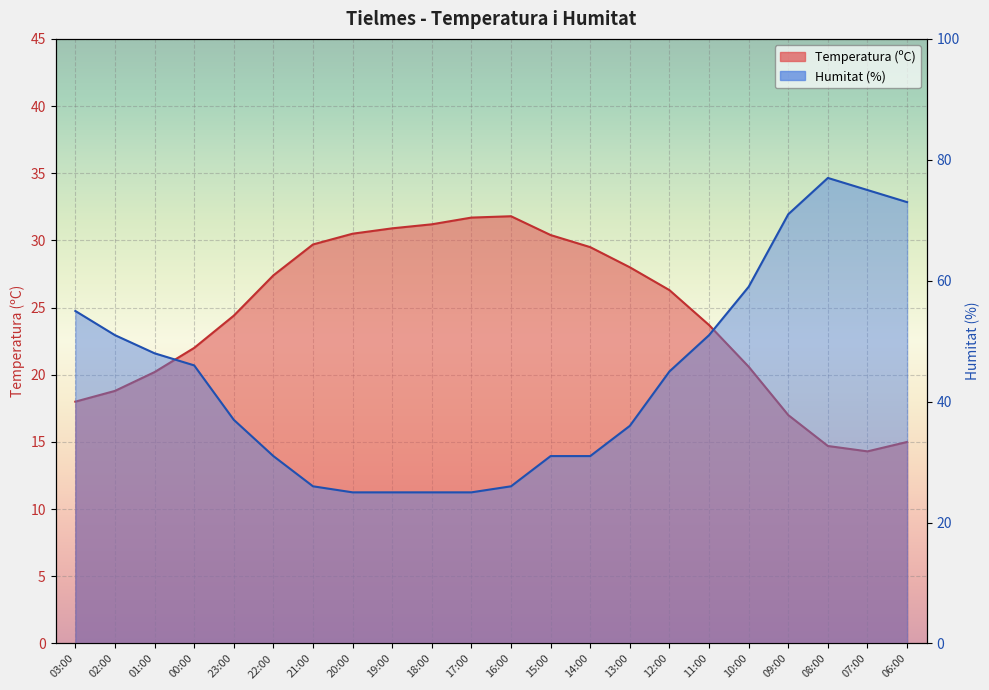

How many intersections are there between Humitat (%) and Temperatura (ºC)?

2